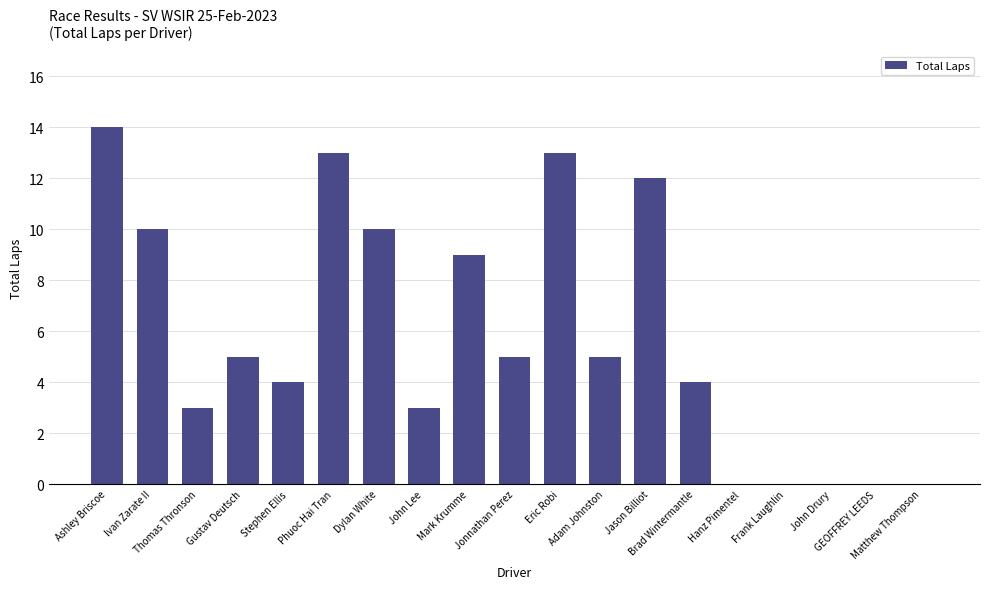

What is the maximum value shown in the chart?

14